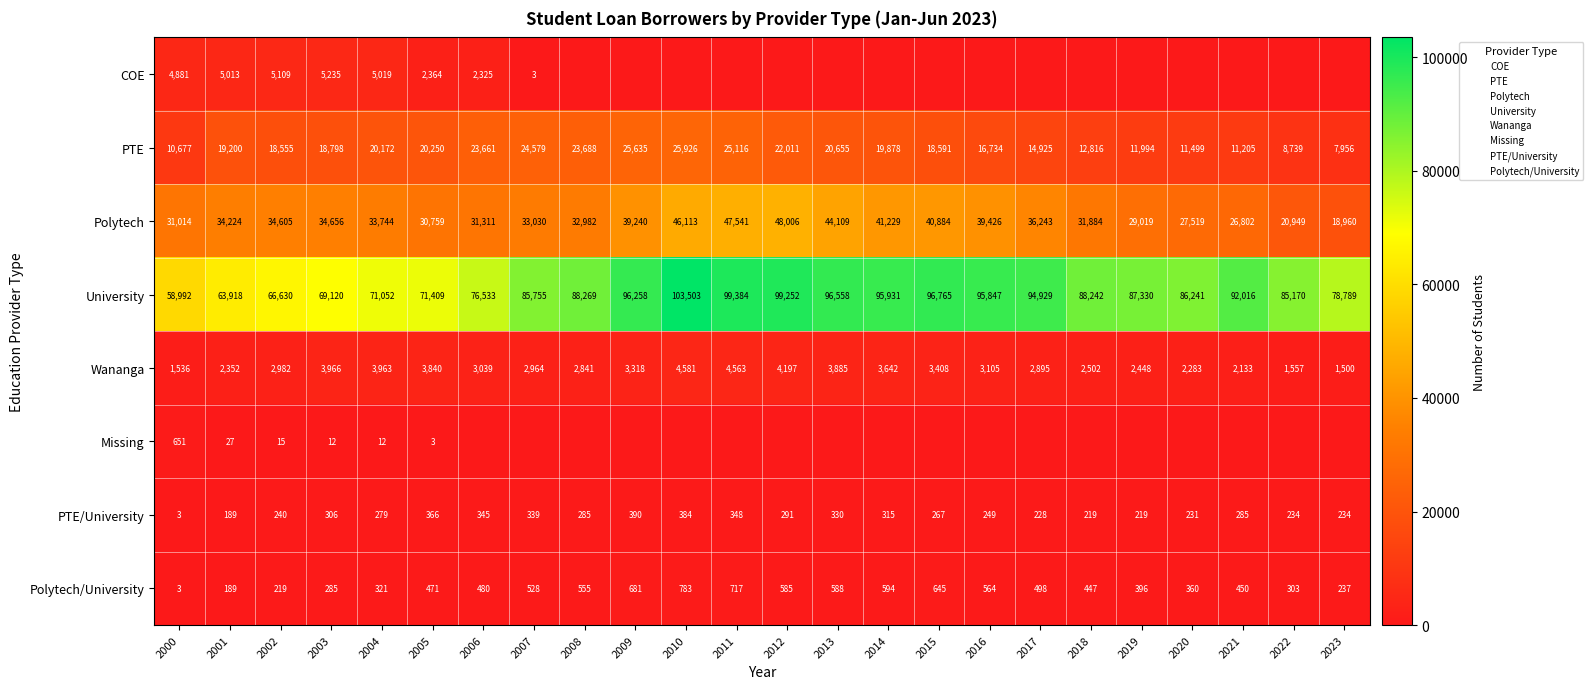

List the series in order of their peak value, lowest first.

PTE/University, Missing, Polytech/University, Wananga, COE, PTE, Polytech, University